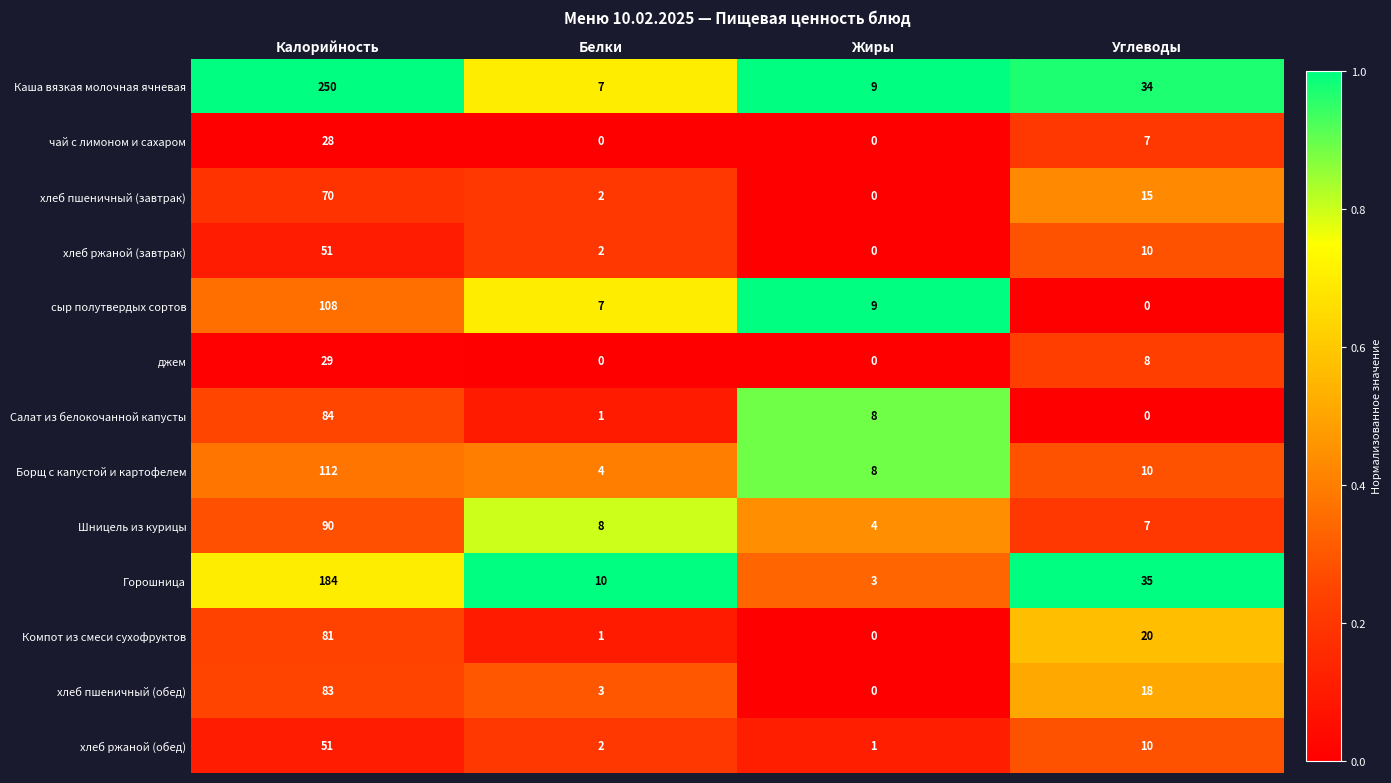

Rank the categories by хлеб пшеничный (завтрак) value from highest to lowest.

Калорийность, Углеводы, Белки, Жиры